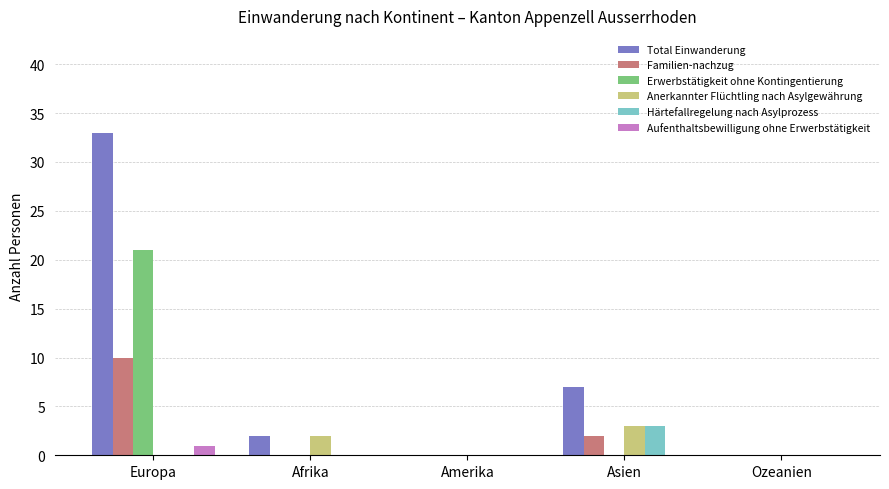

At which label is Total Einwanderung closest to 16?

Asien